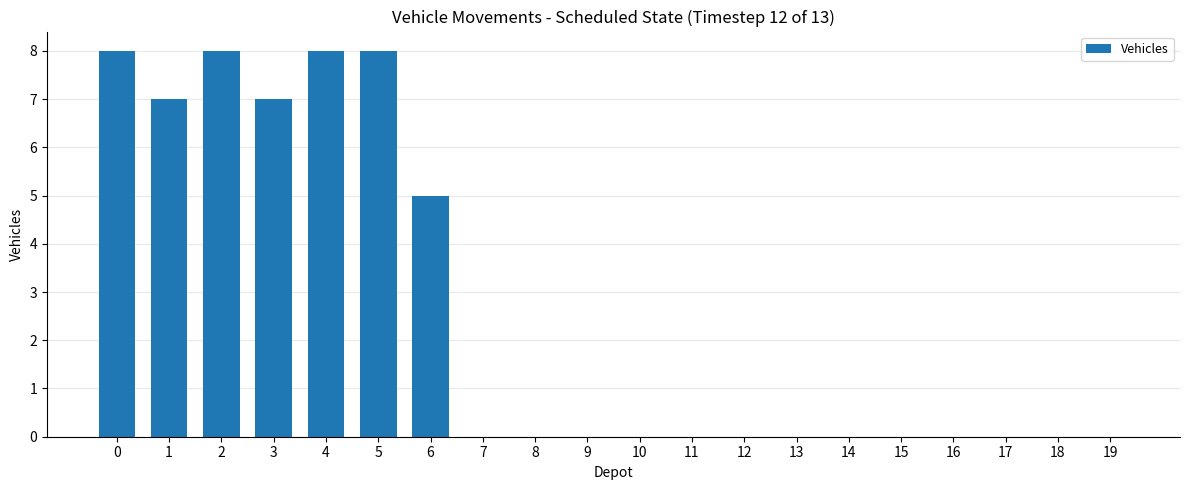

Is it true that the value at 10 is 0?

True